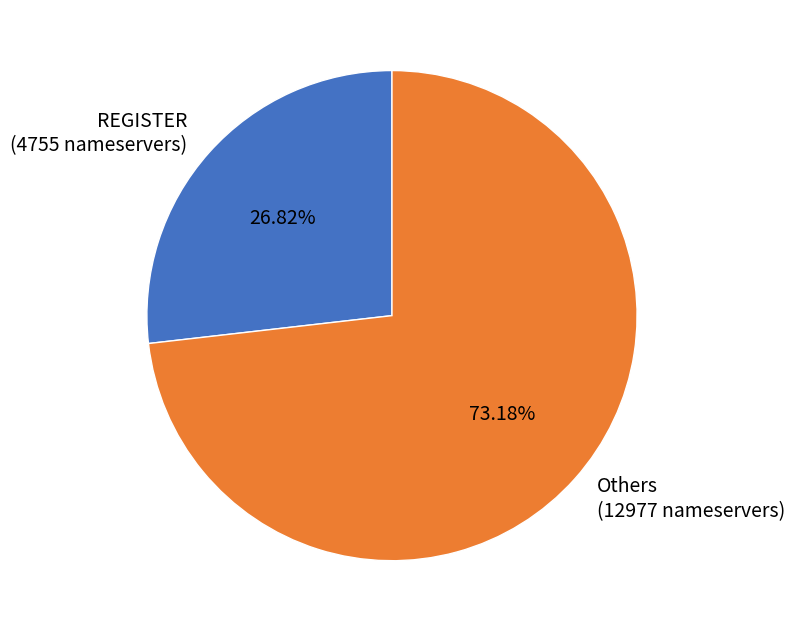

Between Others (12977 nameservers) and REGISTER (4755 nameservers), which is larger?

Others (12977 nameservers)